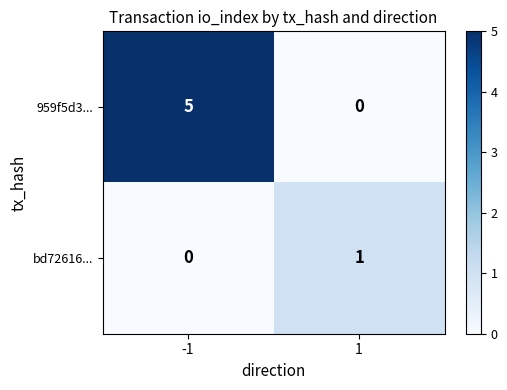

Rank the series at -1 from highest to lowest value.

959f5d3..., bd72616...